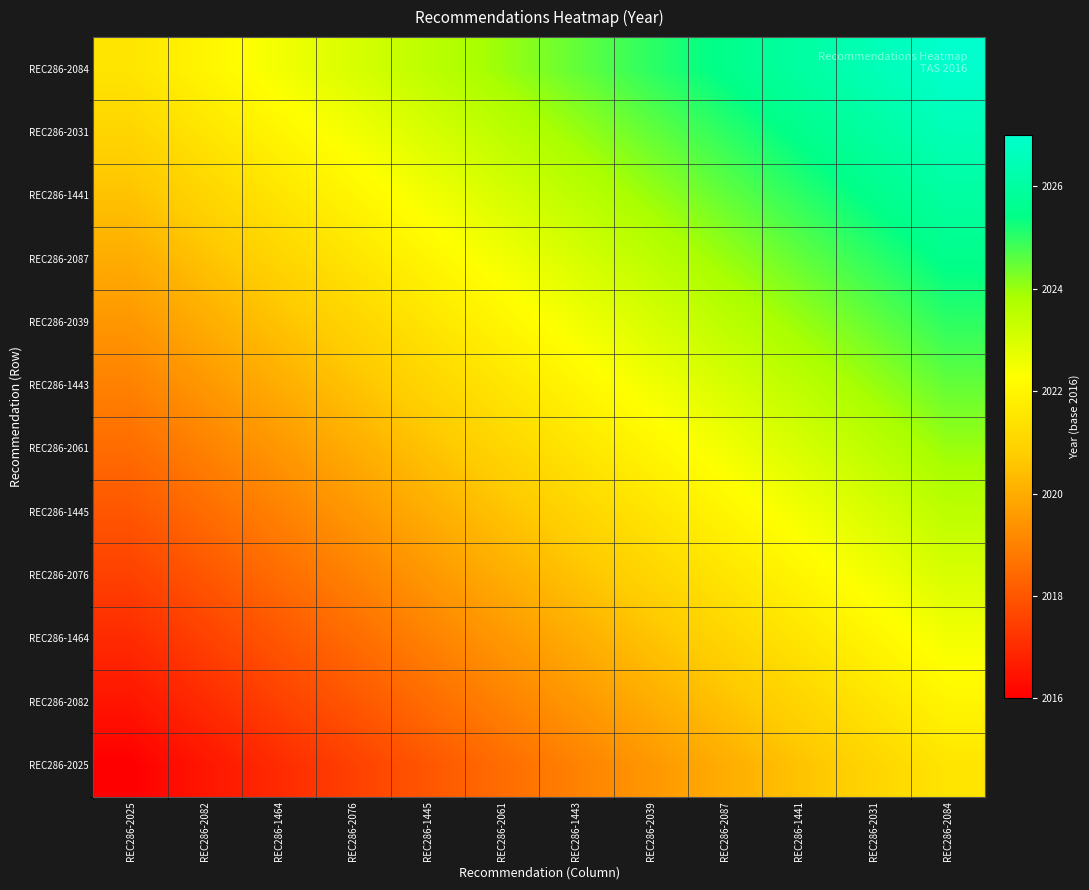

At which category is the sum across all series the highest?

REC286-2084